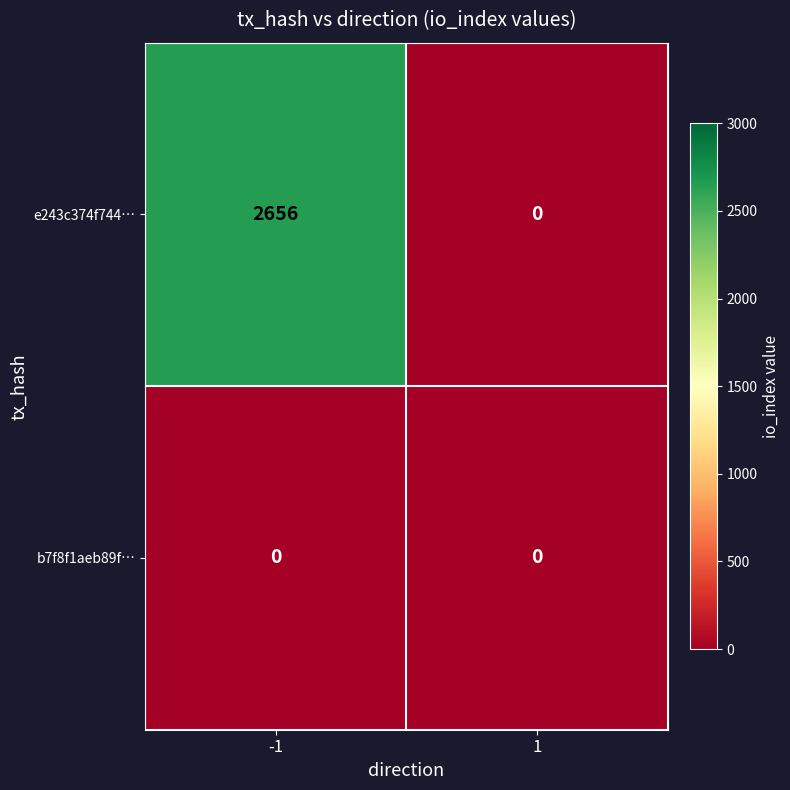

Rank the series by their maximum value, from highest to lowest.

e243c374f744…, b7f8f1aeb89f…